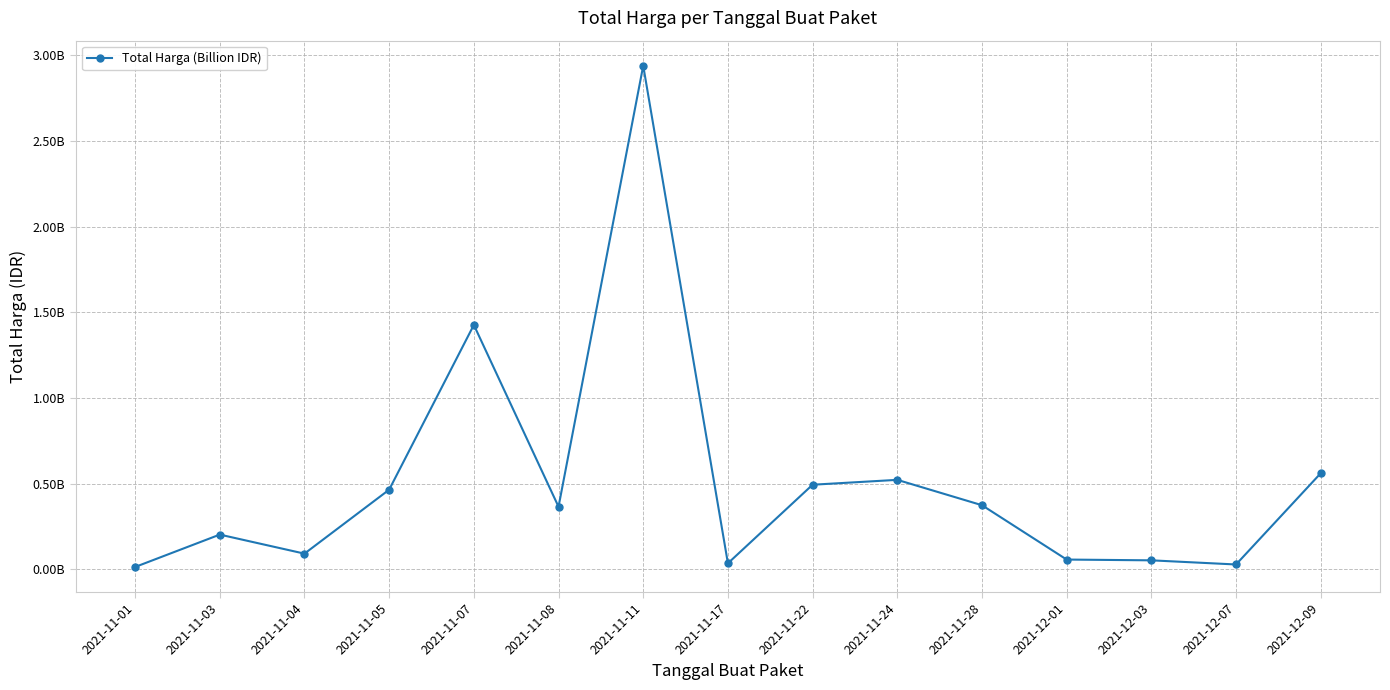

What is the label of the 10th point from the right?

2021-11-08